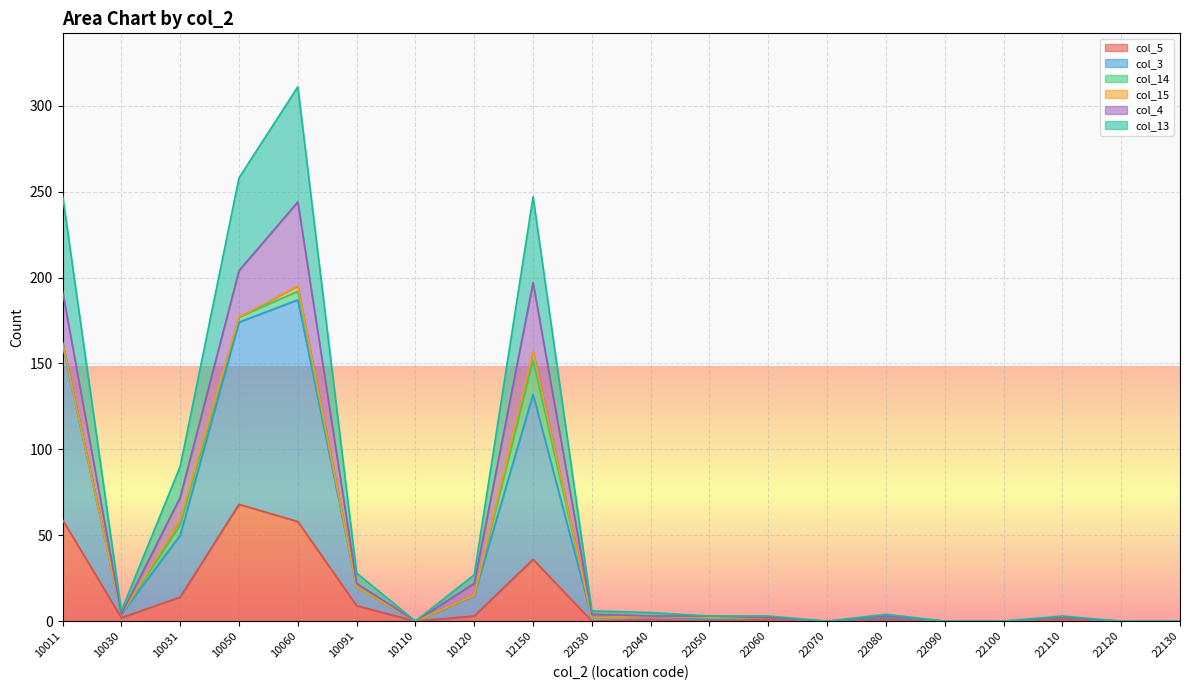

Between 10050 and 22080, which series saw the biggest shift?

col_3